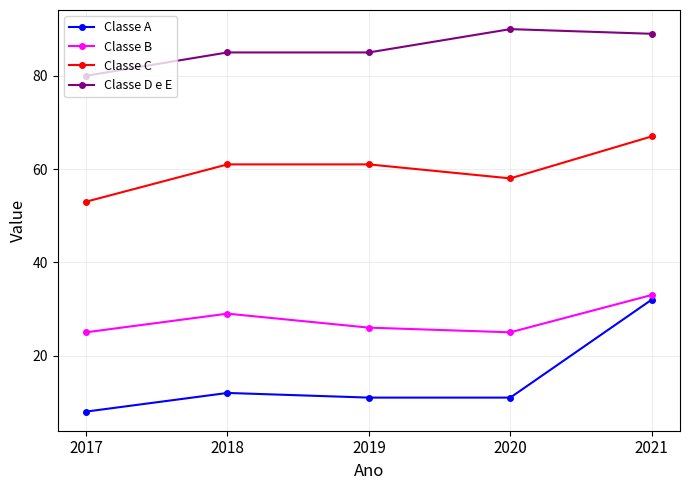

True or false: Classe D e E and Classe C cross at least once.

False